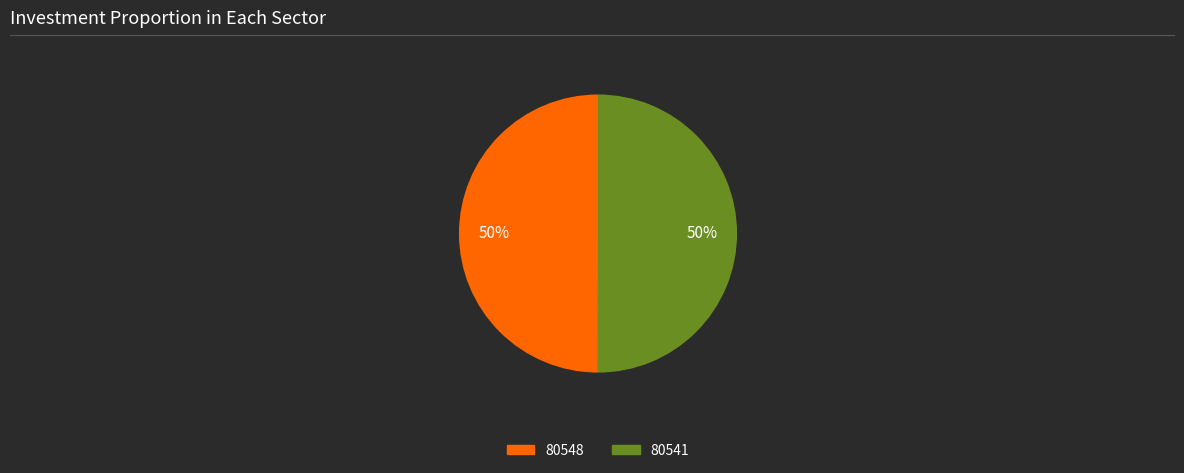

Is it true that 80548 is 50% of the pie?

True